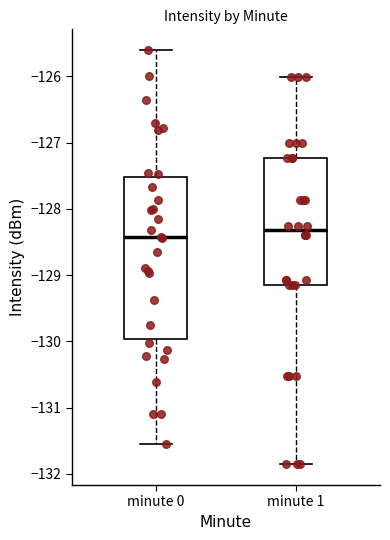

Which box is the tallest, from its lower edge to its upper edge?

minute 0